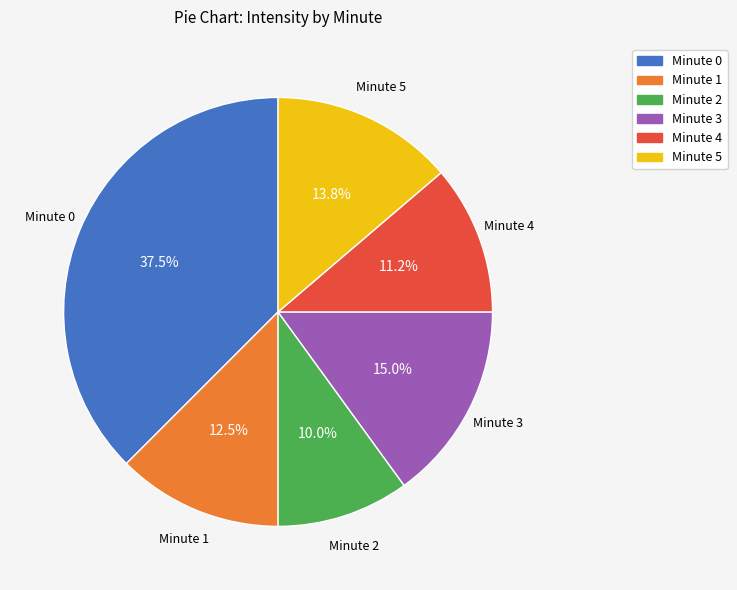

True or false: Minute 4 accounts for 11% of the total.

True